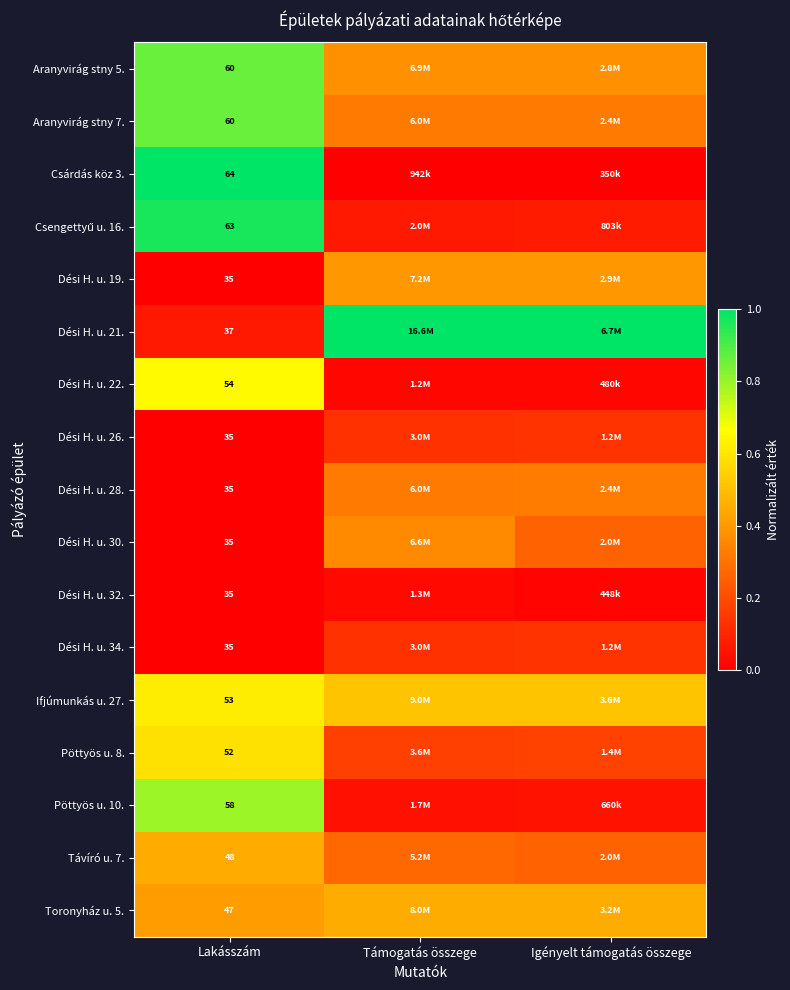

Is the value of Toronyház u. 5. at Lakásszám greater than the value of Csárdás köz 3. at Lakásszám?

No